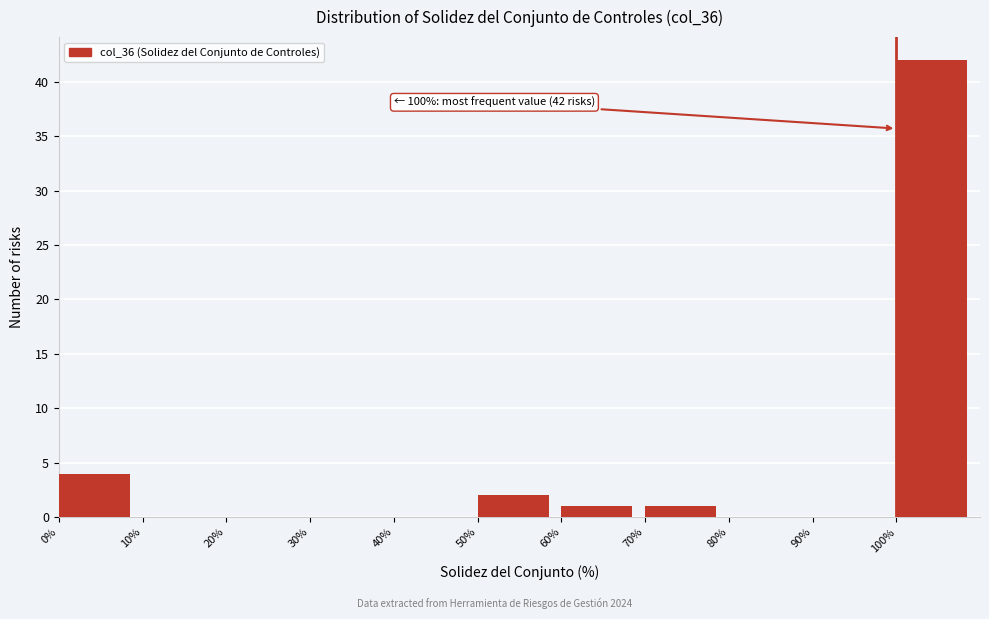

Over which range of the x-axis is the bar tallest?

100 to 110